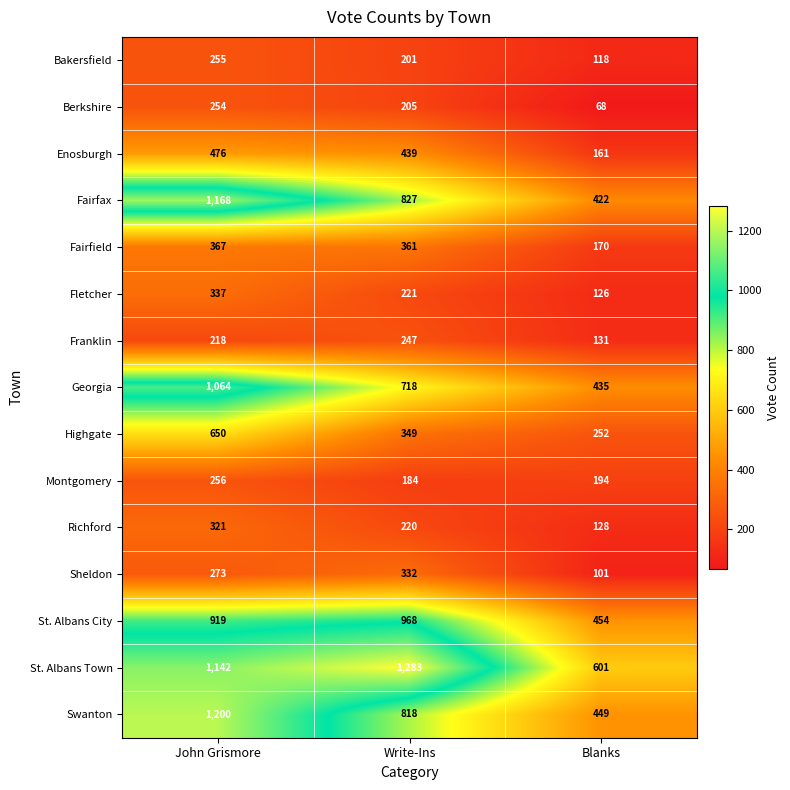

How many series are shown in this chart?

15